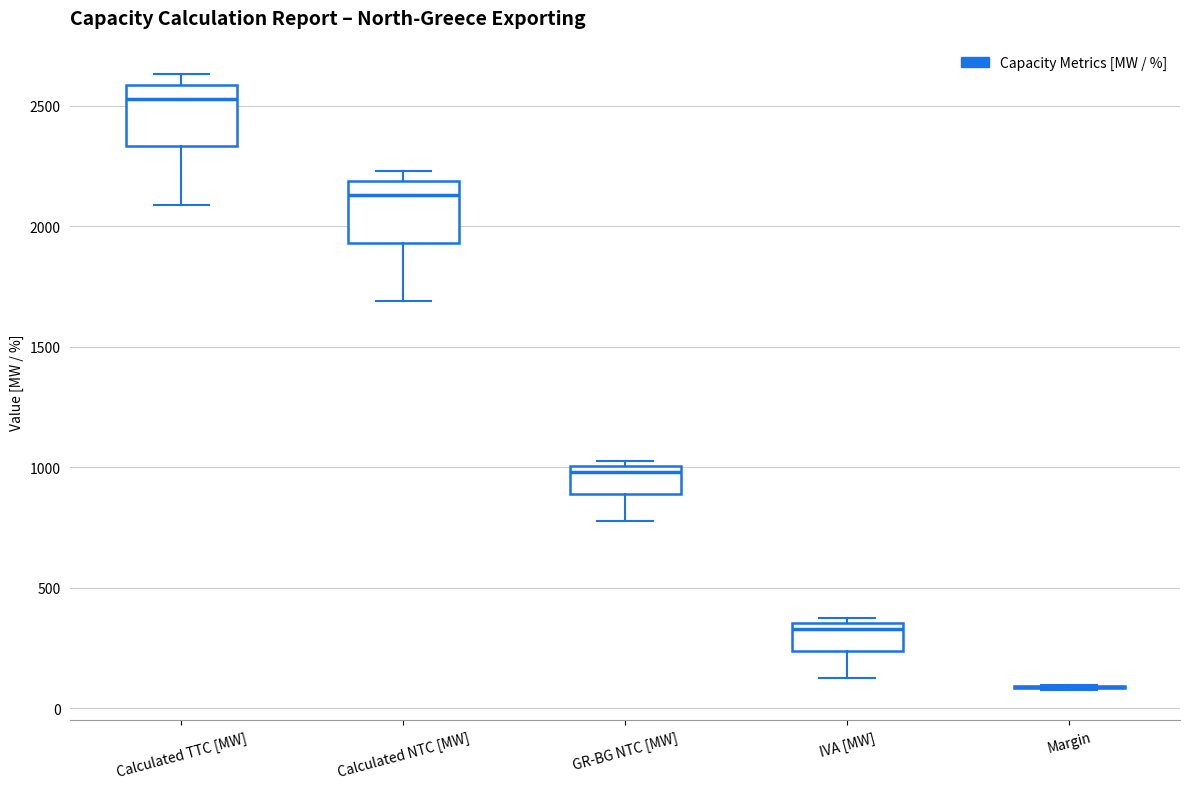

Reading left to right, read every box against the y-axis: the position of its median line, the range the box covers, and the ends of its whiskers. The values are not printed on the chart, so give them approximately, as read against the axis.

Calculated TTC [MW]: median 2550, box 2350 to 2600, whiskers 2100 to 2650
Calculated NTC [MW]: median 2150, box 1950 to 2200, whiskers 1700 to 2250
GR-BG NTC [MW]: median 1000 (just below the box's upper edge), box 900 to 1000, whiskers 800 to 1050
IVA [MW]: median 350 (just below the box's upper edge), box 250 to 350, whiskers 150 to 400
Margin: box collapsed to a line at 100, whiskers 100 to 100